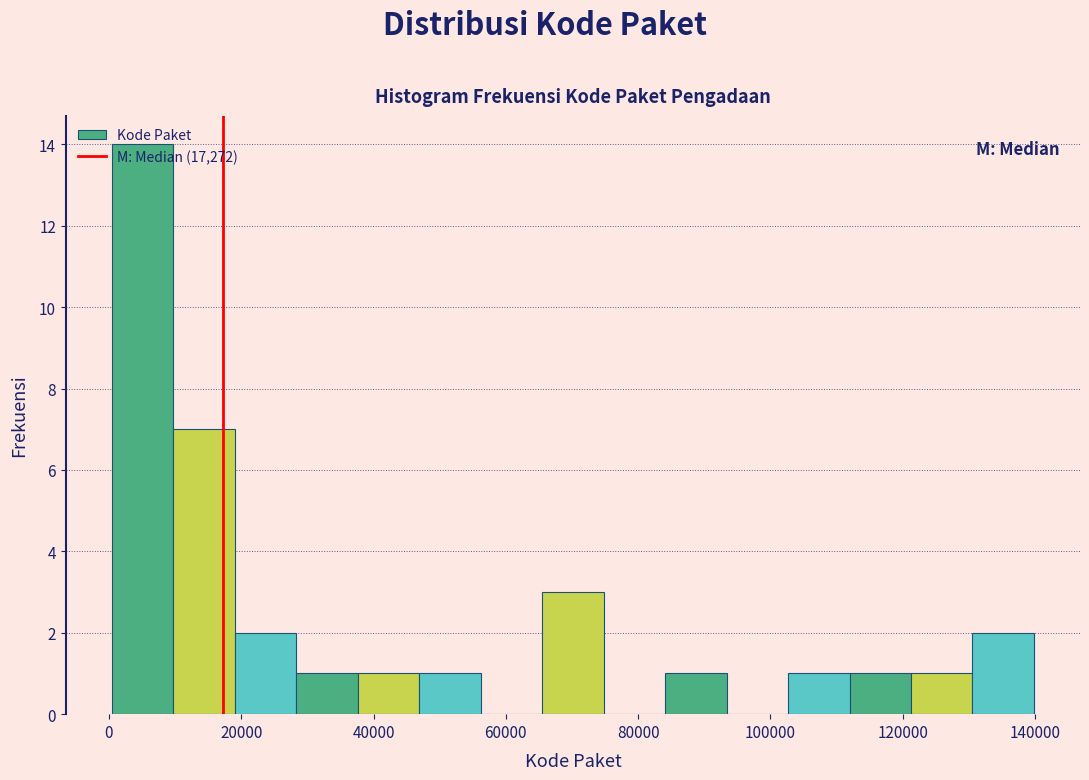

How tall is the bar that spans 0 to 10000 on the x-axis? Neither the bar edges nor the heights are printed on the chart, so give them approximately, as read against the axes.

14